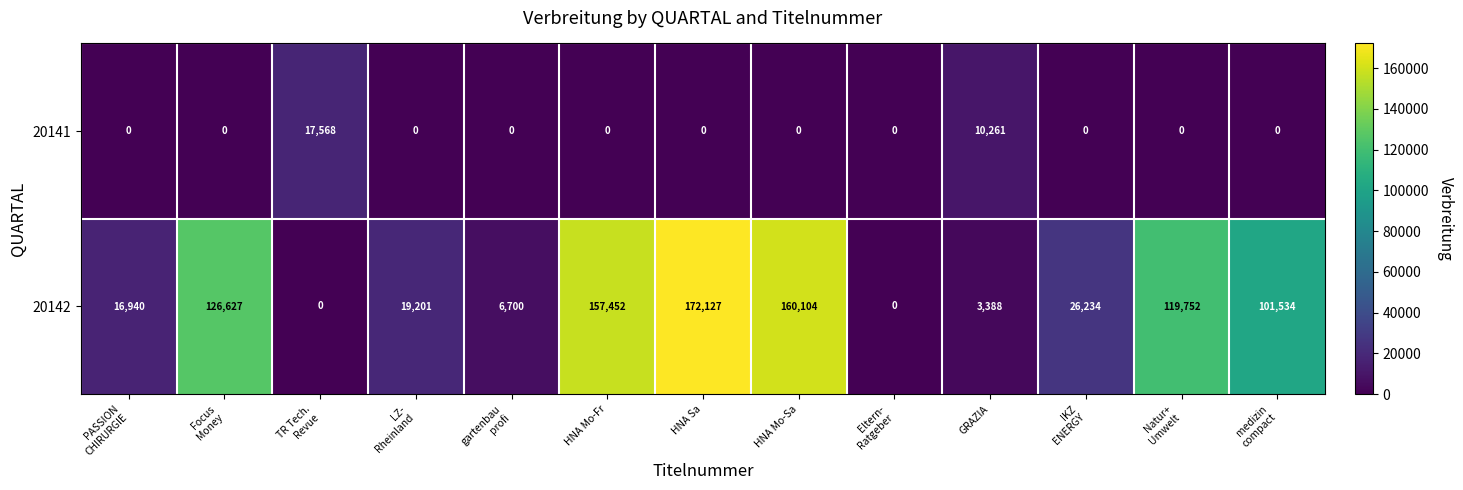

What is the difference between the highest and lowest values at HNA Mo-Sa?

160104